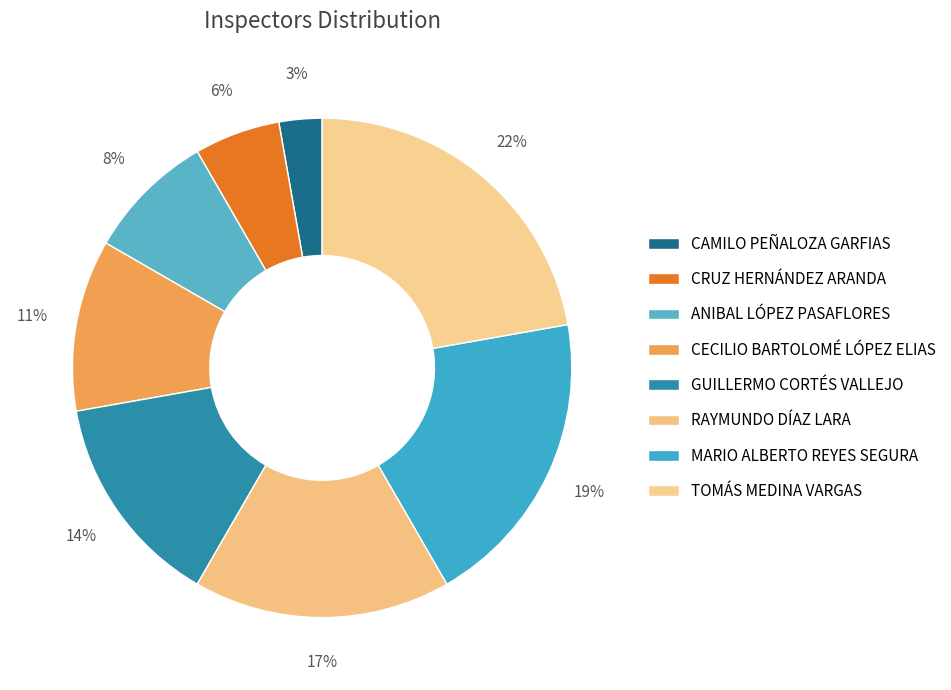

Is TOMÁS MEDINA VARGAS the majority of the pie?

No